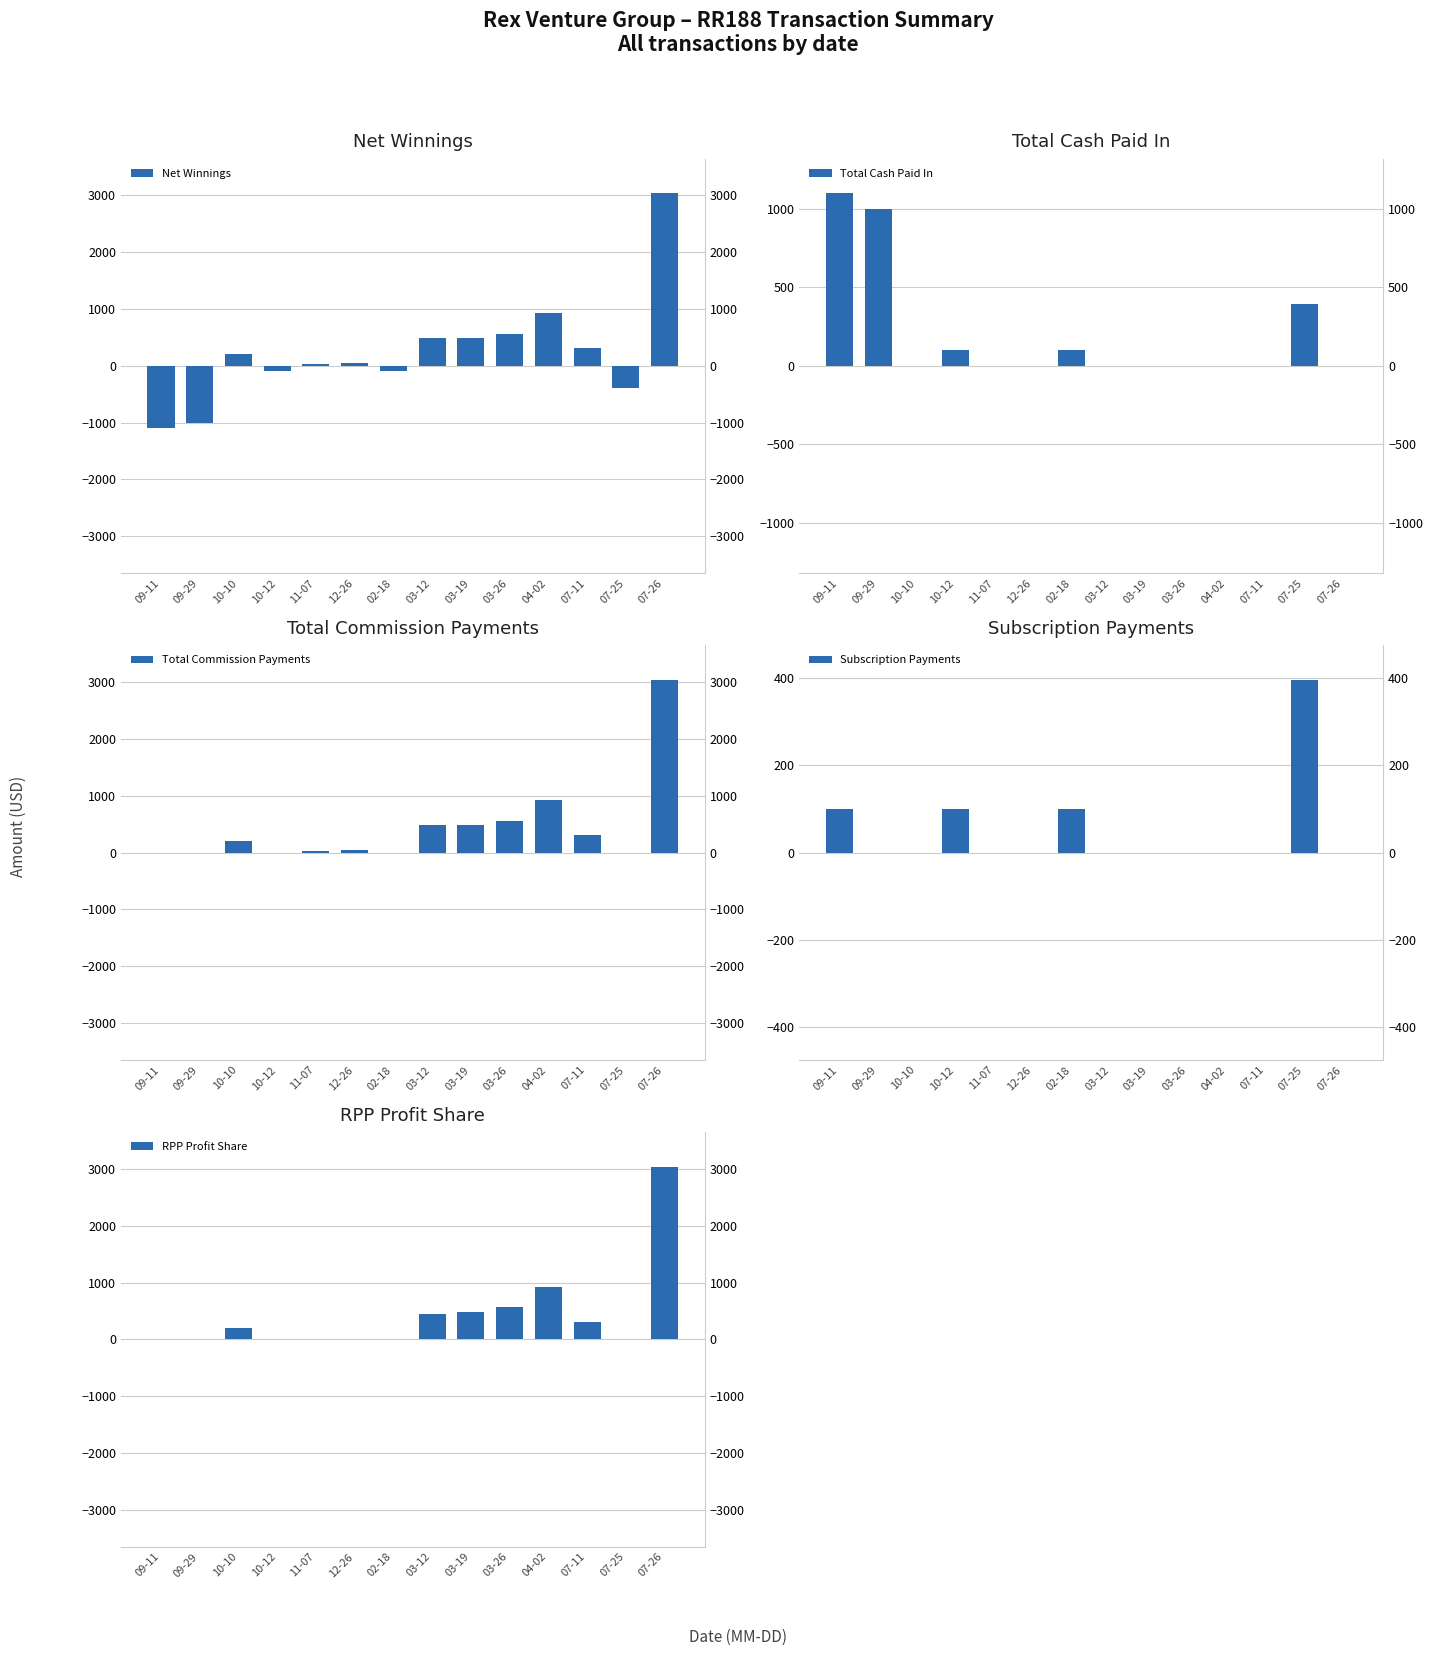

True or false: Total Commission Payments has a value of 1047.7 at 10-12.

False